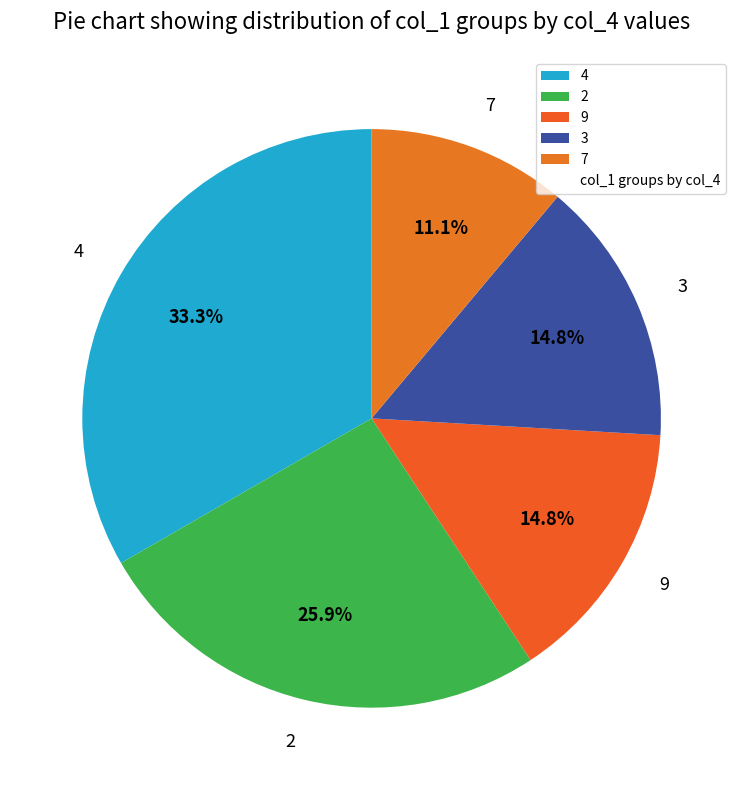

What is the smallest slice in the pie chart?

7